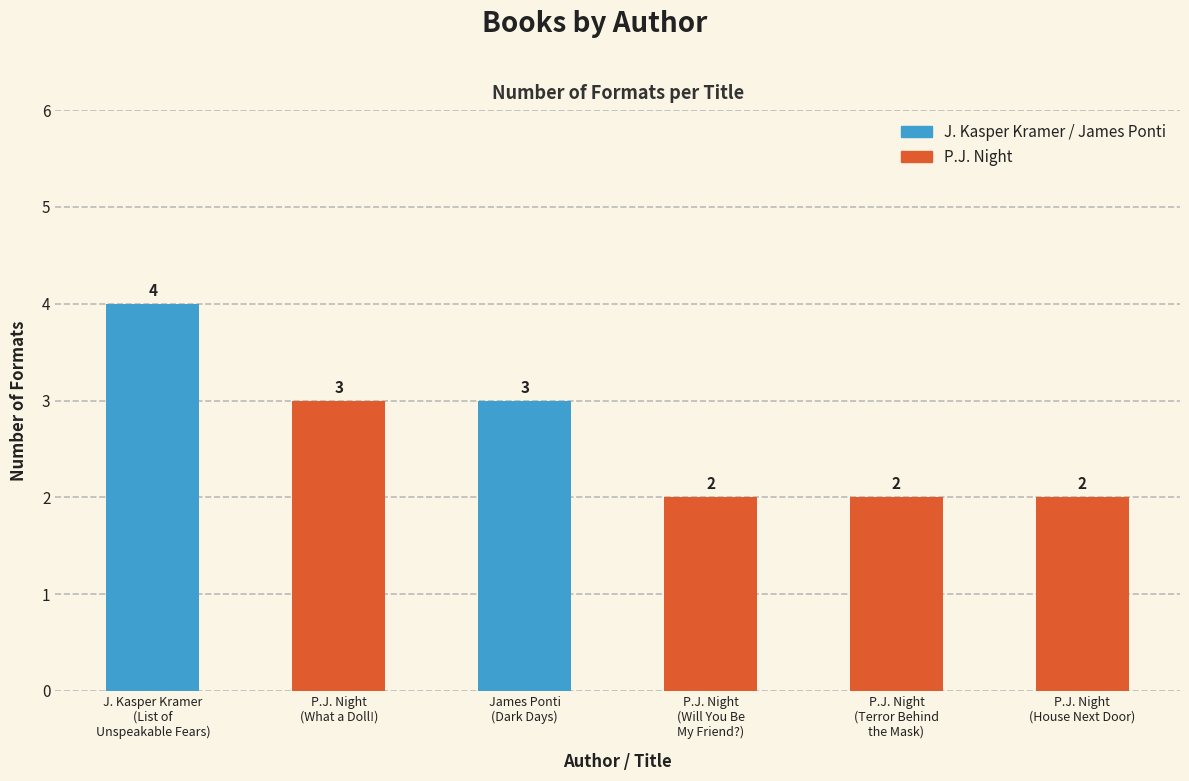

At which label does the data first exceed 3?

J. Kasper Kramer
(List of
Unspeakable Fears)